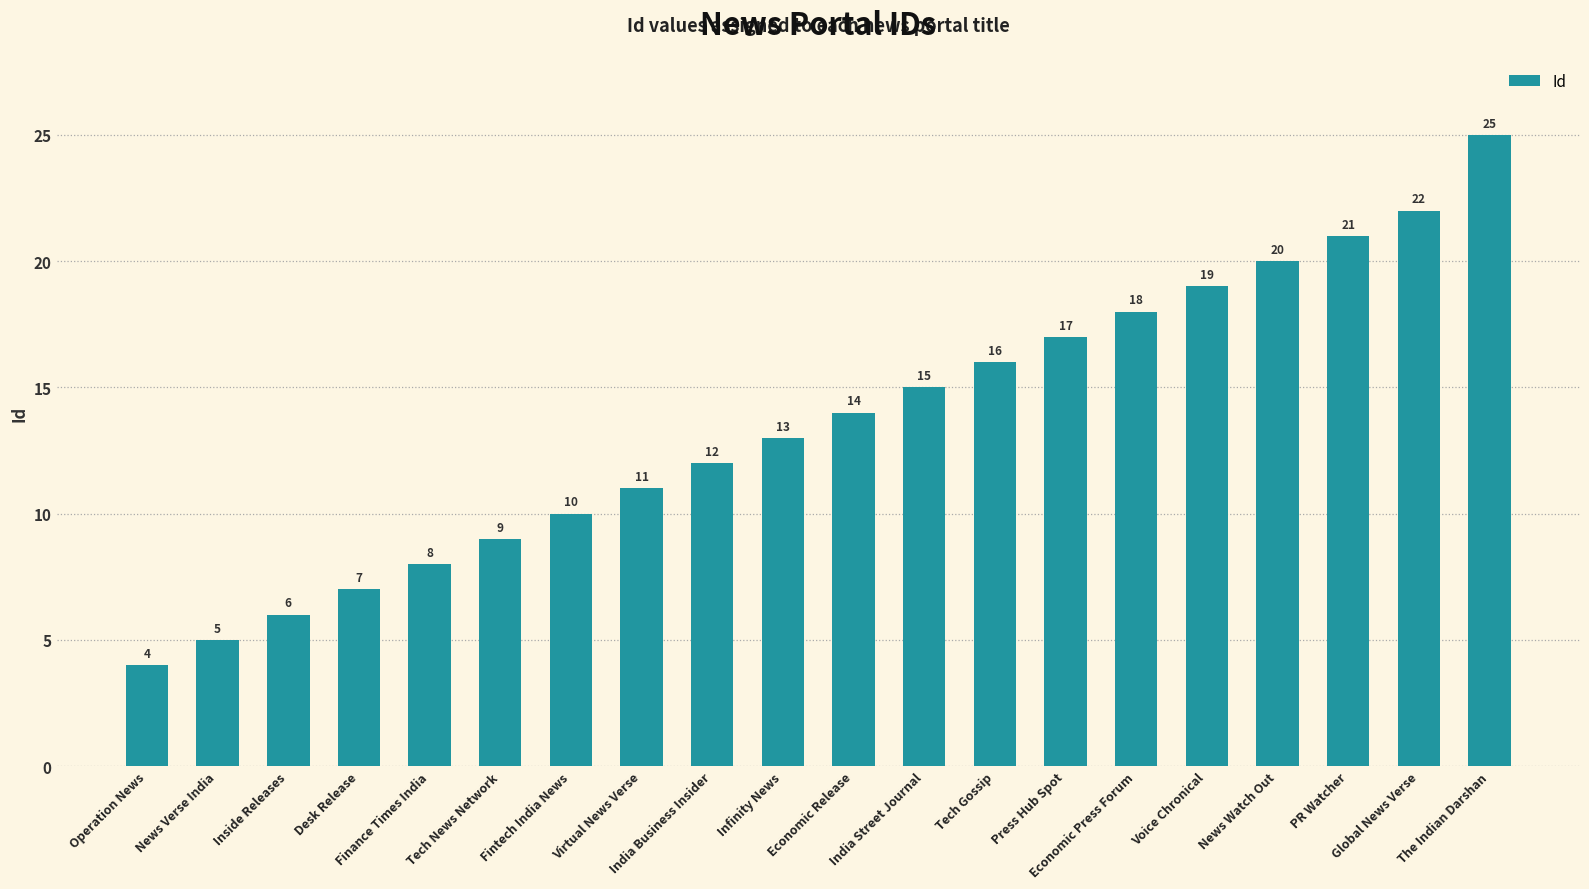

Reading left to right, list all the values displayed in this chart.

4	5	6	7	8	9	10	11	12	13	14	15	16	17	18	19	20	21	22	25